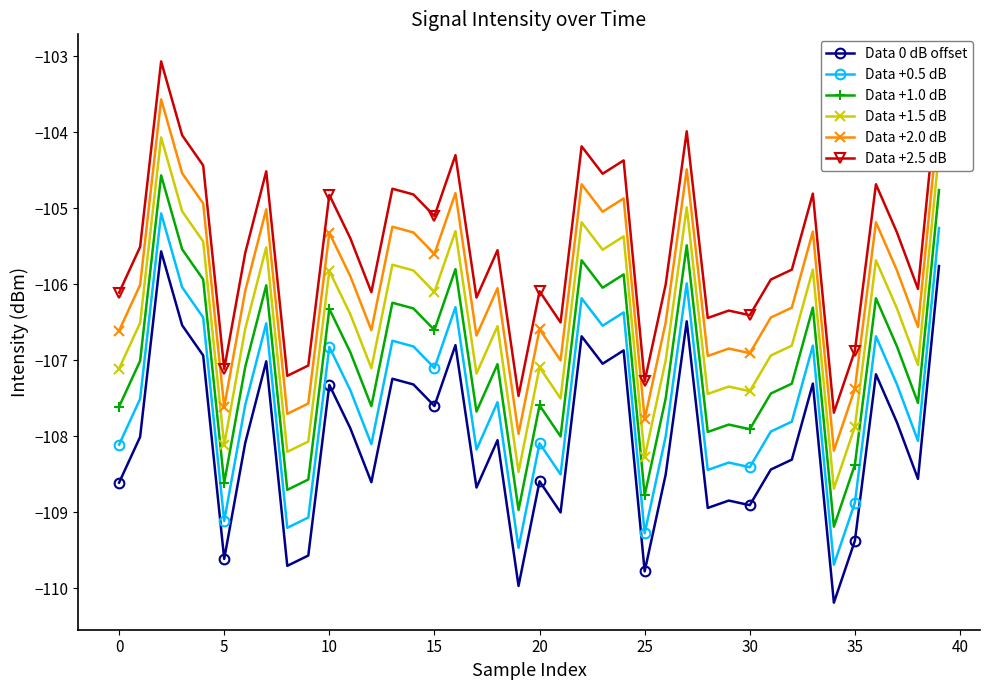

True or false: Data +0.5 dB has more than 0 interior local peaks.

True